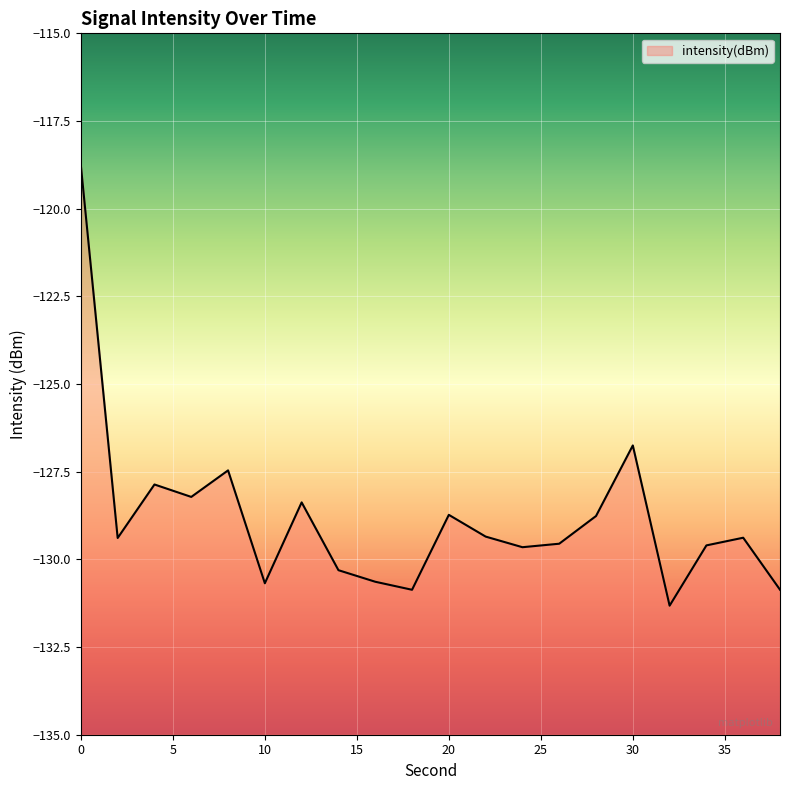

Rank the categories by value from highest to lowest.

0, 30, 8, 4, 6, 12, 20, 28, 22, 36, 2, 26, 34, 24, 14, 16, 10, 38, 18, 32